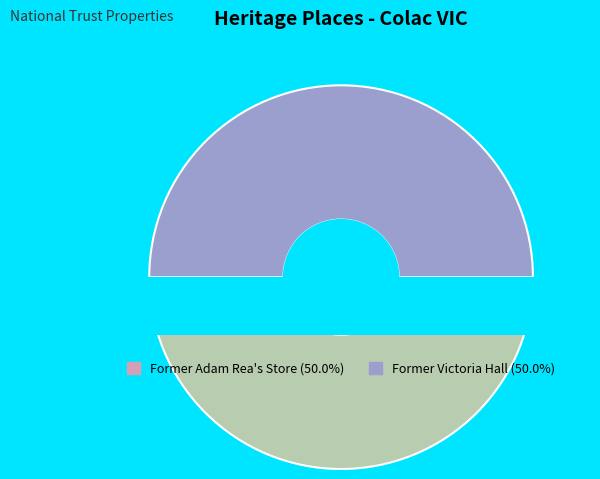

Is Former Adam Rea's Store the majority of the pie?

No